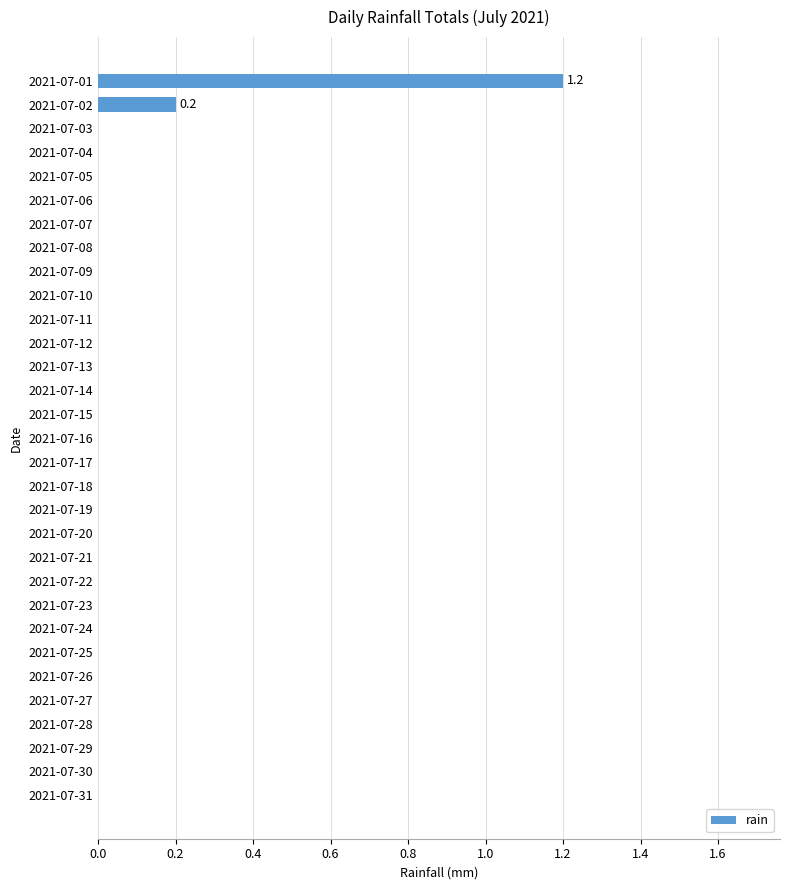

What is the sum of all values?

1.4